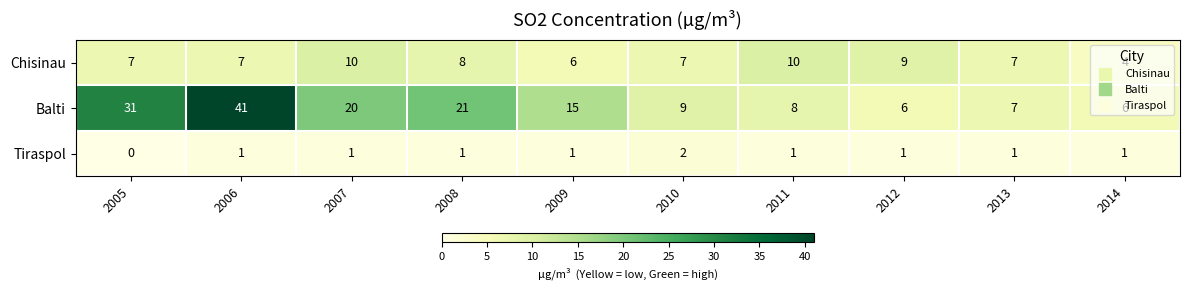

What is the maximum value shown in the chart?

41